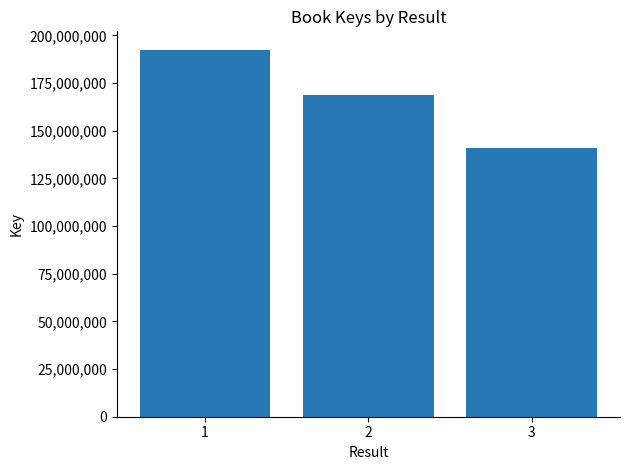

How many values are below 168954074?

1